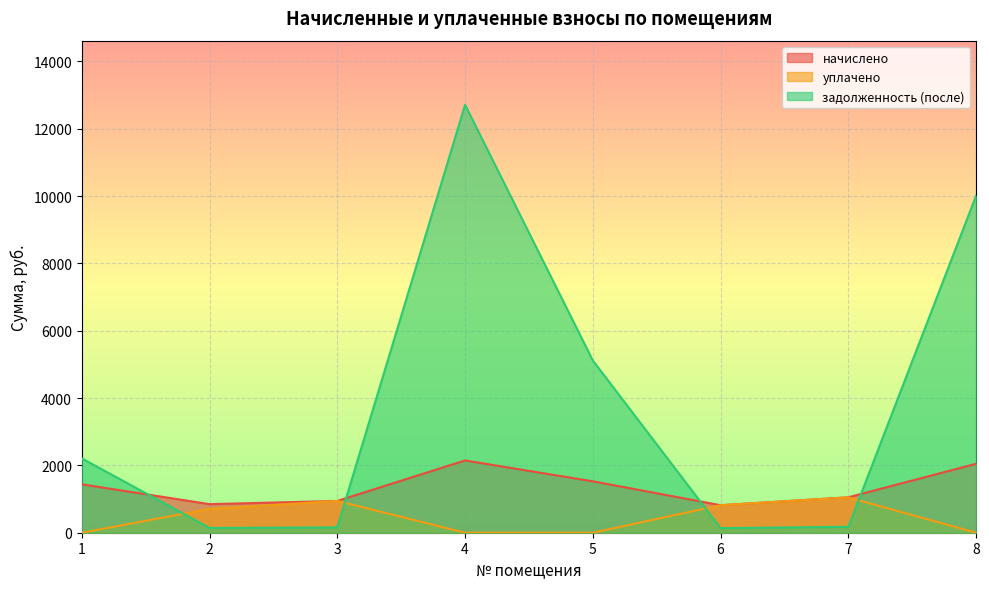

What is the difference between the начислено values at 8 and 2?

1199.6